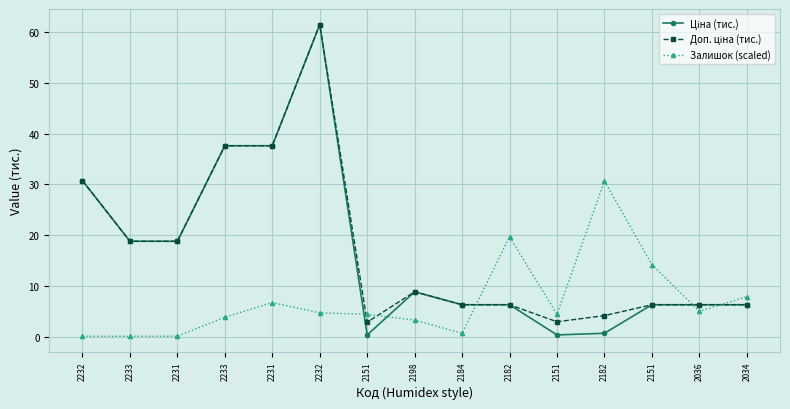

List the labels in order of Доп. ціна (тис.) value, largest first.

2232, 2233, 2231, 2232, 2233, 2231, 2198, 2184, 2182, 2151, 2036, 2034, 2182, 2151, 2151